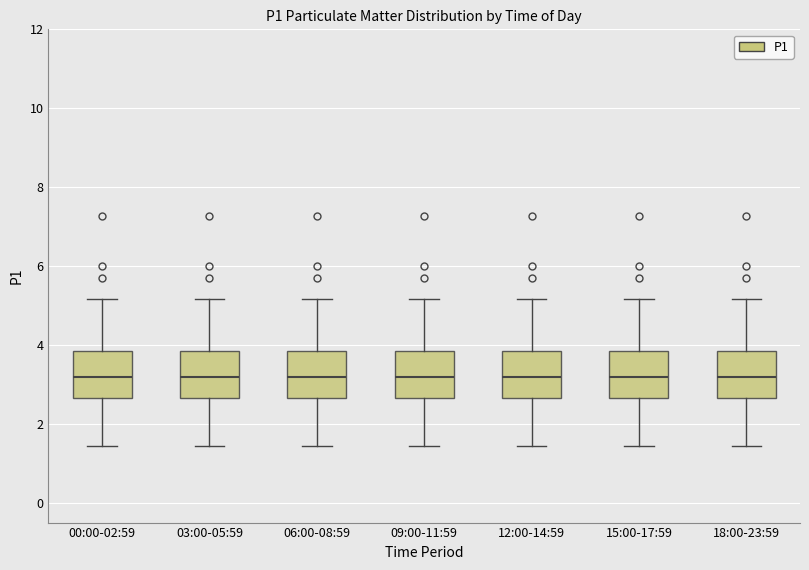

Where is the upper edge of the box for 18:00-23:59 on the y-axis? The values are not printed on the chart, so give them approximately, as read against the axis.

3.8